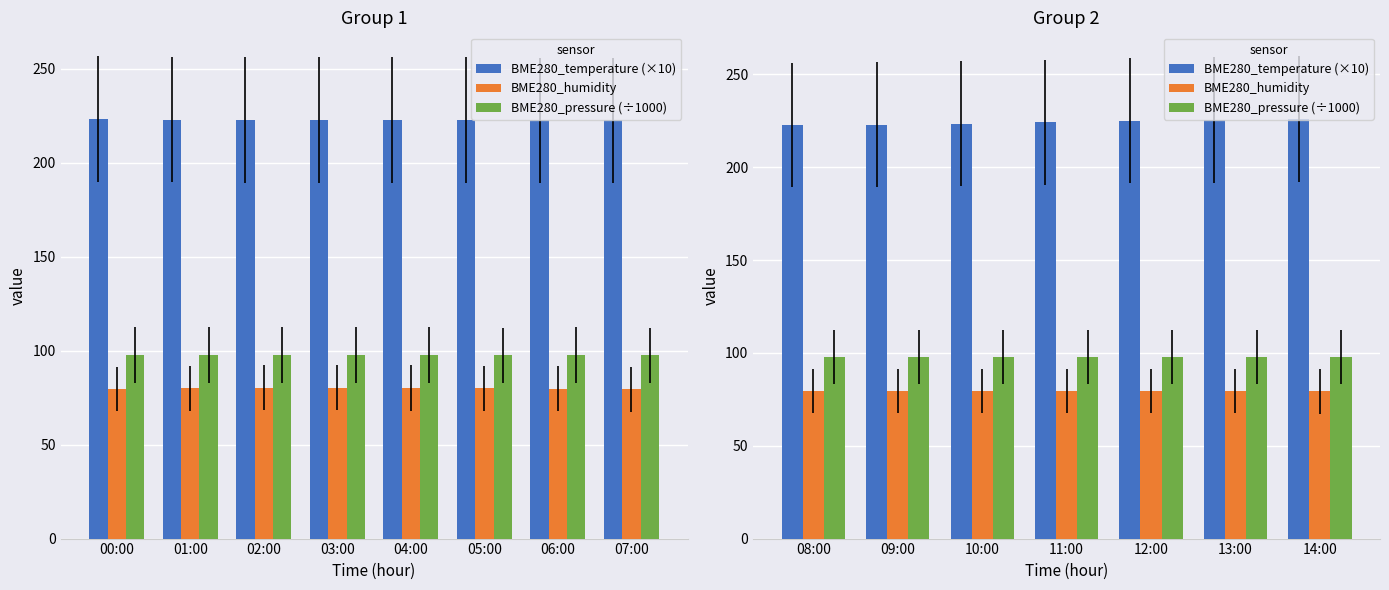

Which series has the largest total across all categories?

BME280_temperature (×10)